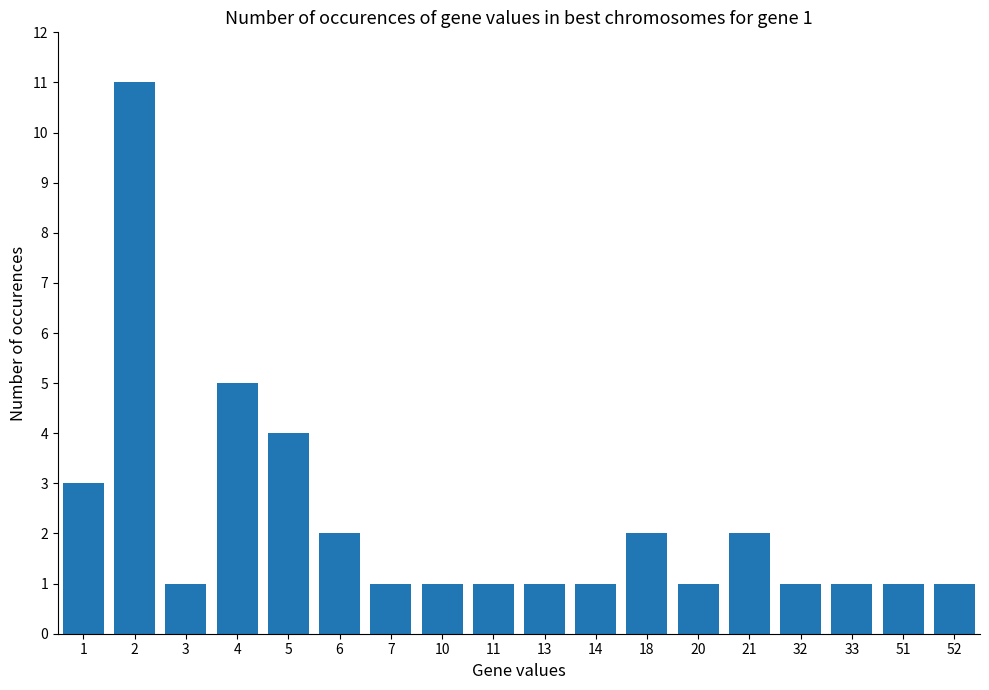

Reading left to right, extract all data points from this chart.

1=3	2=11	3=1	4=5	5=4	6=2	7=1	10=1	11=1	13=1	14=1	18=2	20=1	21=2	32=1	33=1	51=1	52=1